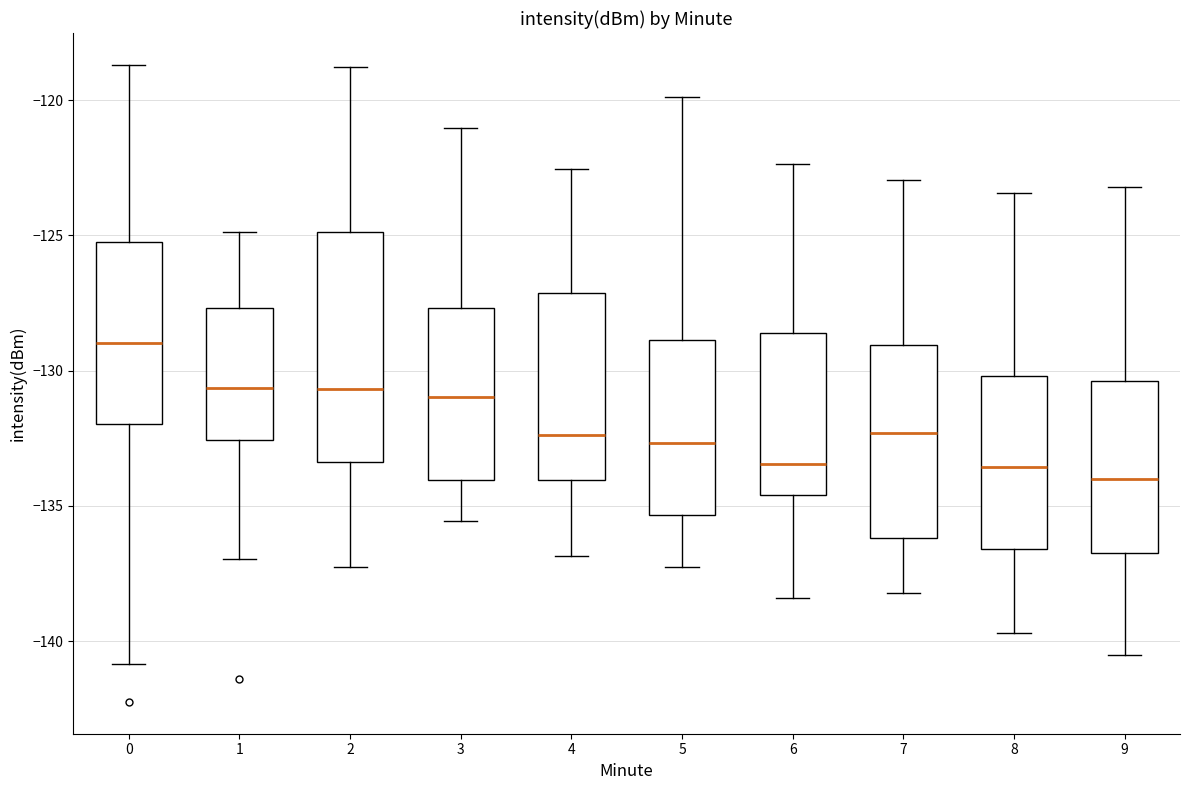

Reading left to right, transcribe this box plot: for each box, give where its median line is, the range the box spans, and where its two whiskers end, as read against the y-axis. The values are not printed on the chart, so give them approximately, as read against the axis.

0: median -129.0, box -132.0 to -125.0, whiskers -141.0 to -118.5
1: median -130.5, box -132.5 to -127.5, whiskers -137.0 to -125.0
2: median -130.5, box -133.5 to -125.0, whiskers -137.5 to -119.0
3: median -131.0, box -134.0 to -127.5, whiskers -135.5 to -121.0
4: median -132.5, box -134.0 to -127.0, whiskers -137.0 to -122.5
5: median -132.5, box -135.5 to -129.0, whiskers -137.5 to -120.0
6: median -133.5, box -134.5 to -128.5, whiskers -138.5 to -122.5
7: median -132.5, box -136.0 to -129.0, whiskers -138.0 to -123.0
8: median -133.5, box -136.5 to -130.0, whiskers -139.5 to -123.5
9: median -134.0, box -136.5 to -130.5, whiskers -140.5 to -123.0